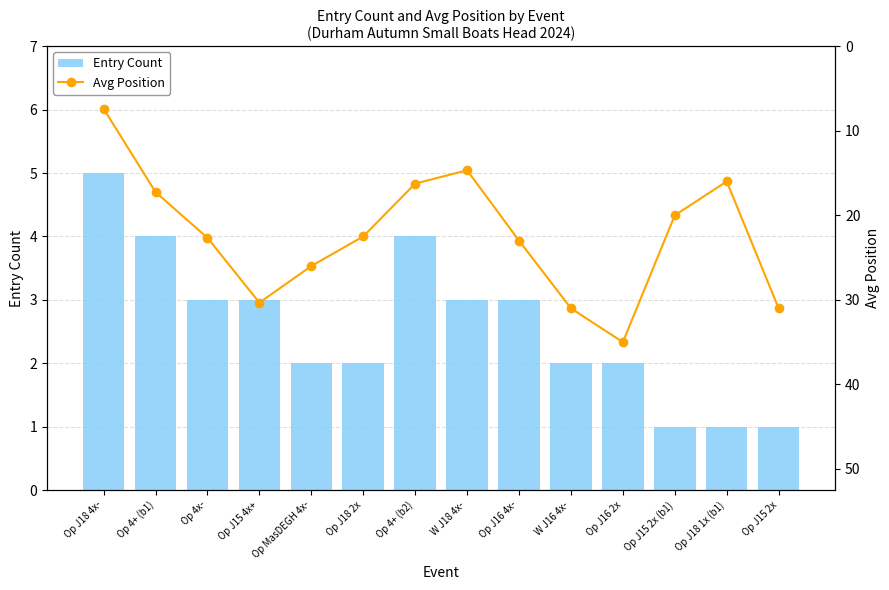

Which label corresponds to the largest value in the chart?

Op J16 2x